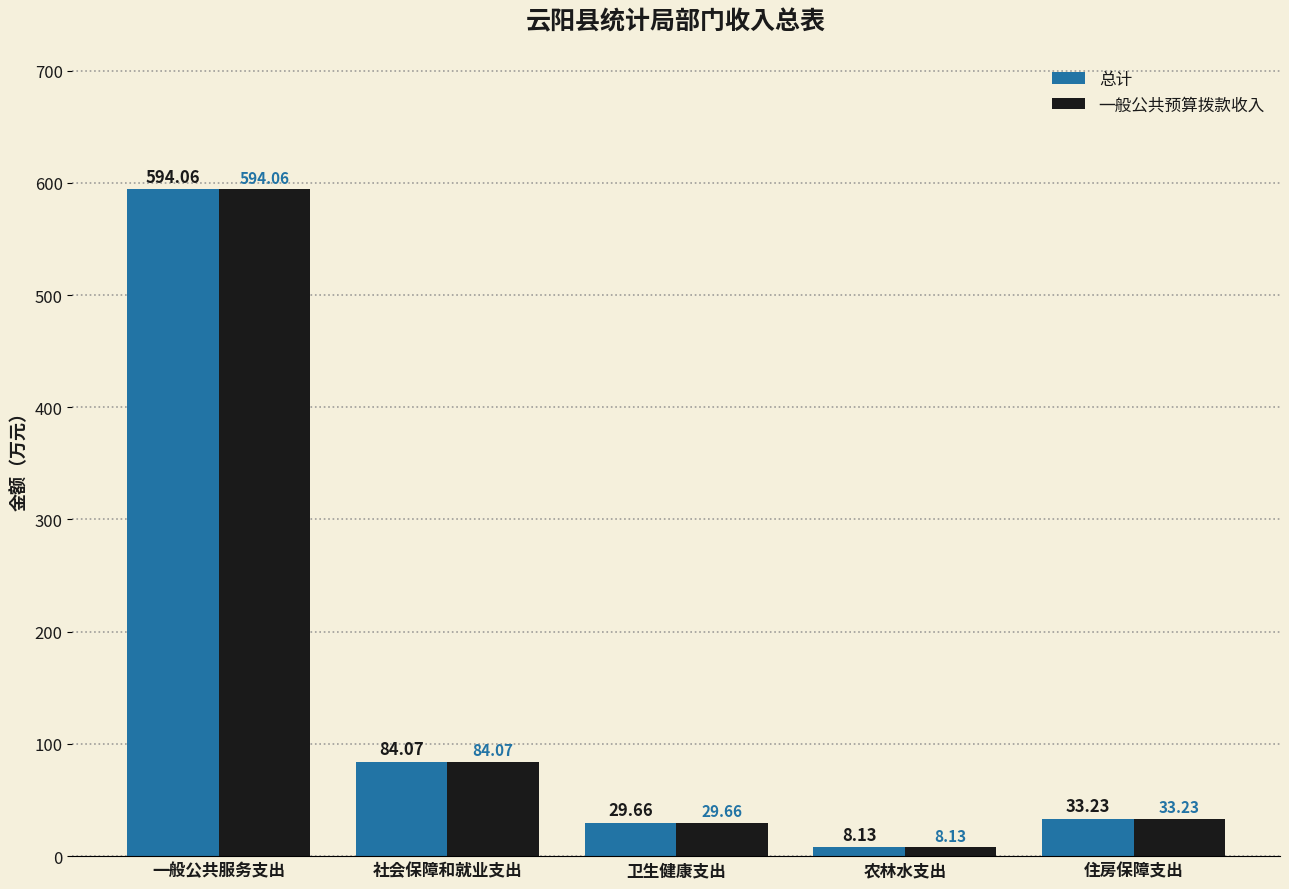

What is the label of the 5th bar from the left?

住房保障支出